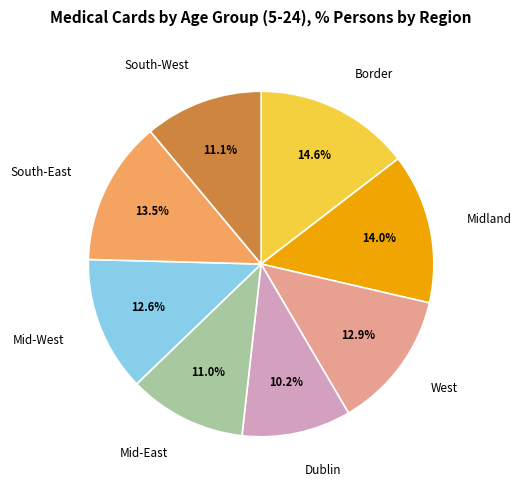

Does any single category account for the majority?

No